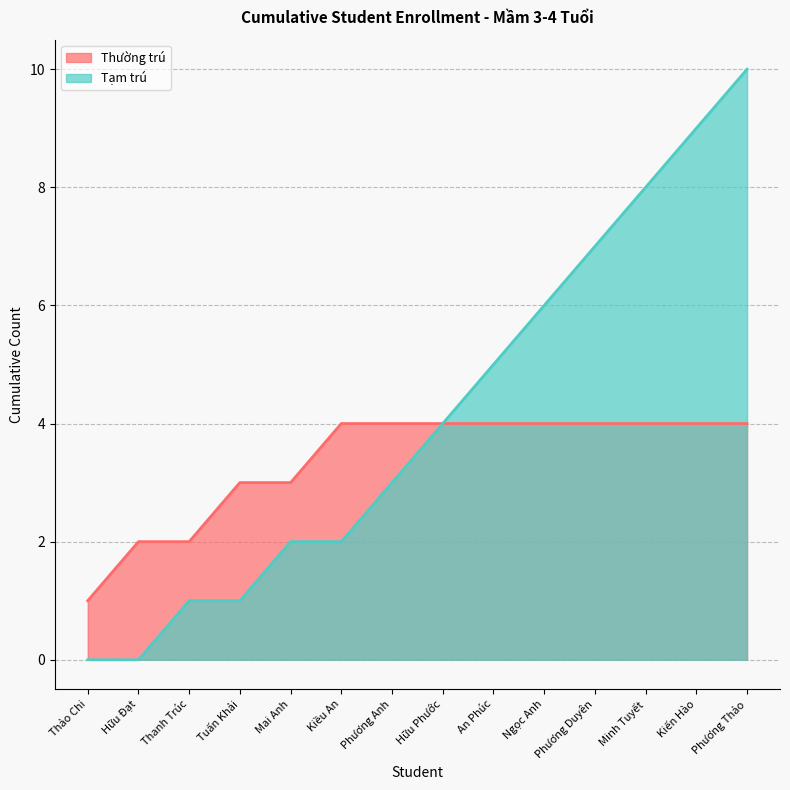

What is the average value?

4